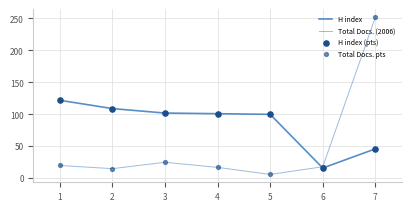

Is this an area chart (filled region under the line)?

No